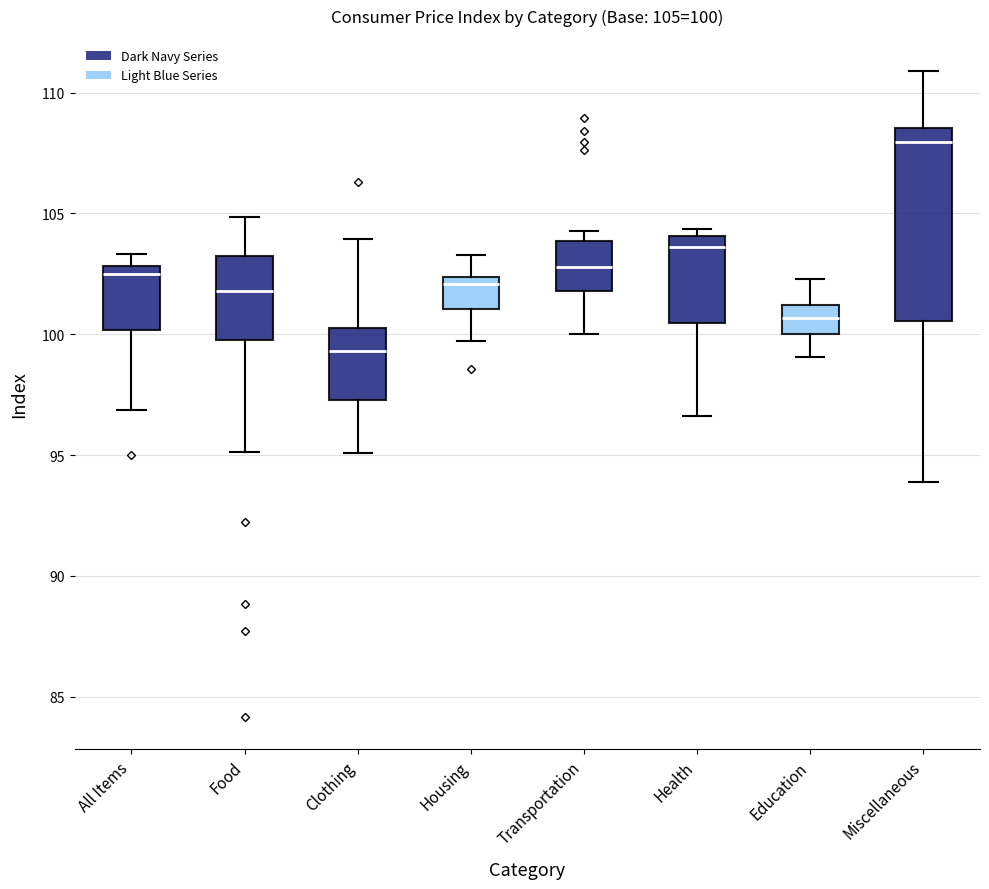

Which box is the tallest, from its lower edge to its upper edge?

Miscellaneous